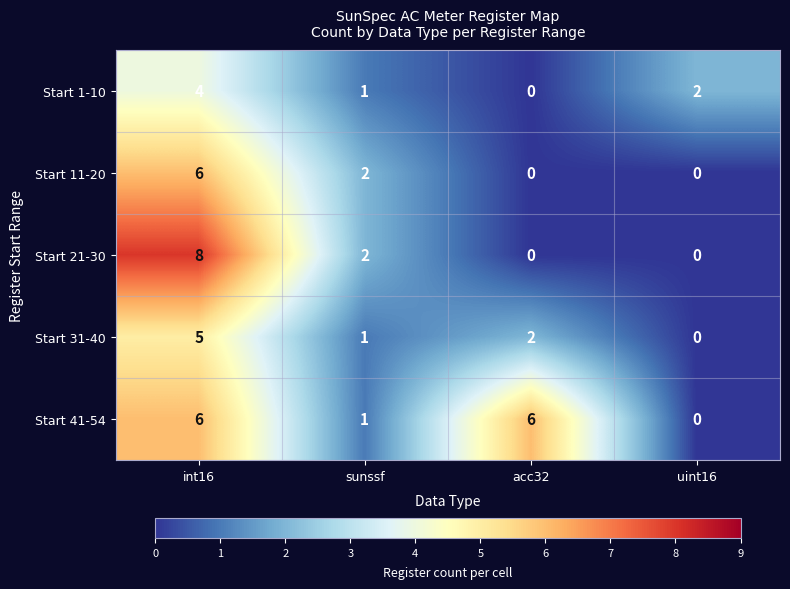

Reading right to left, transcribe all the data shown in this chart.

Start 1-10: uint16=2	acc32=0	sunssf=1	int16=4
Start 11-20: uint16=0	acc32=0	sunssf=2	int16=6
Start 21-30: uint16=0	acc32=0	sunssf=2	int16=8
Start 31-40: uint16=0	acc32=2	sunssf=1	int16=5
Start 41-54: uint16=0	acc32=6	sunssf=1	int16=6